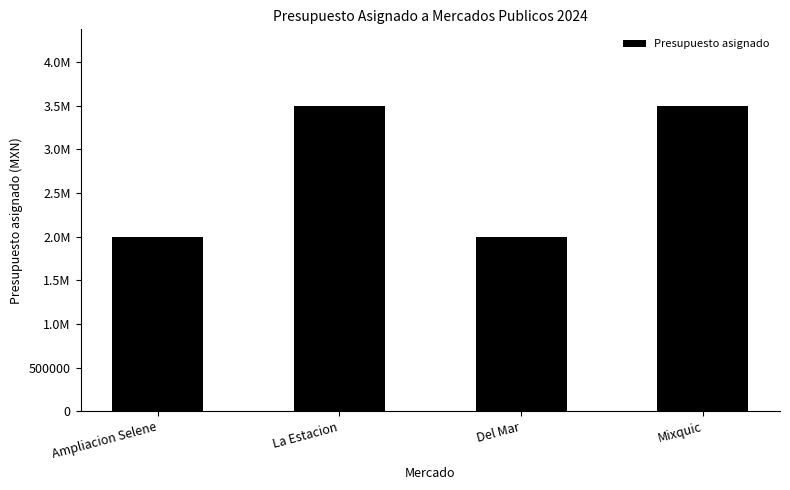

What is the change in value from La Estacion to Del Mar?

-1500000